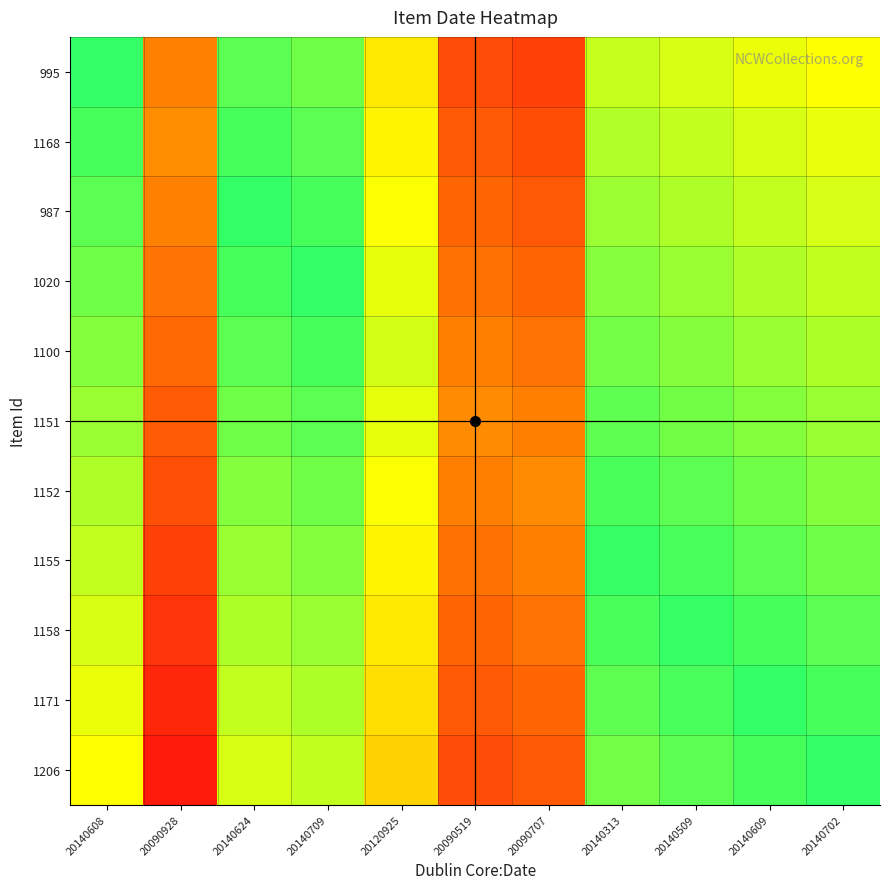

What is the smallest value displayed?

-0.4